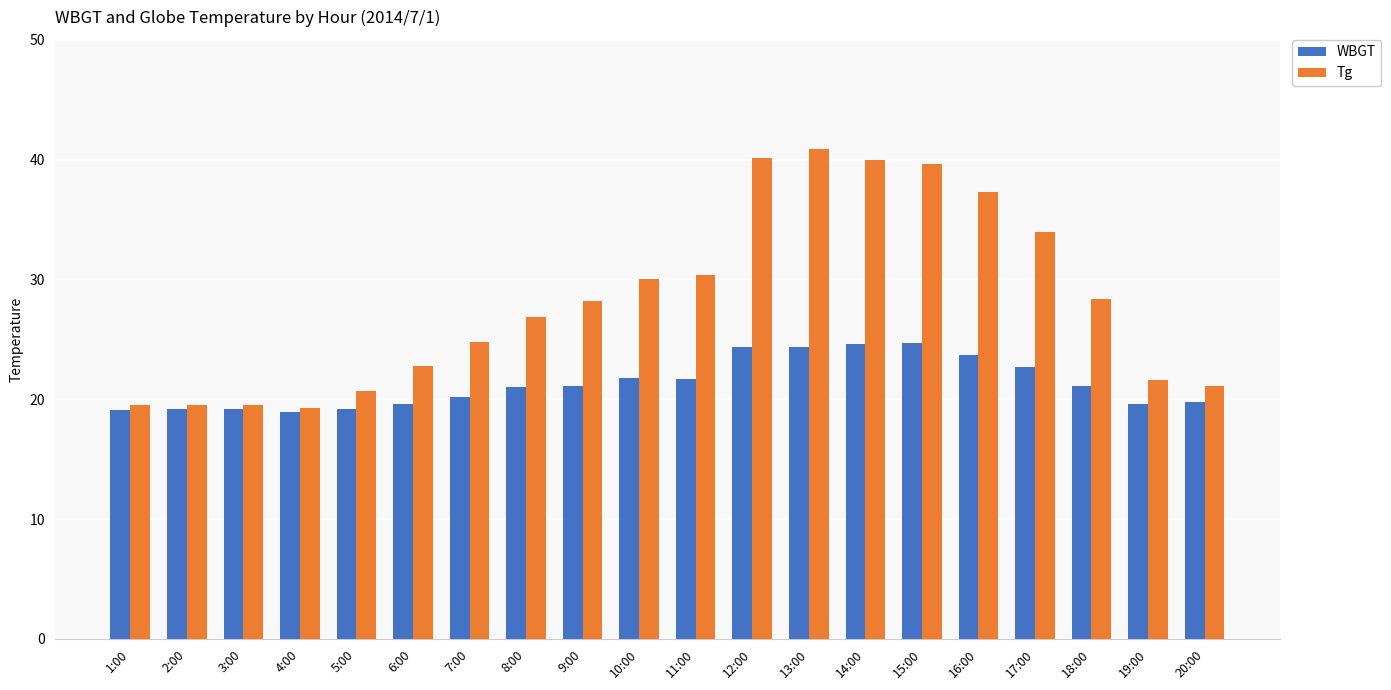

What is the label of the 3rd bar from the right?

18:00